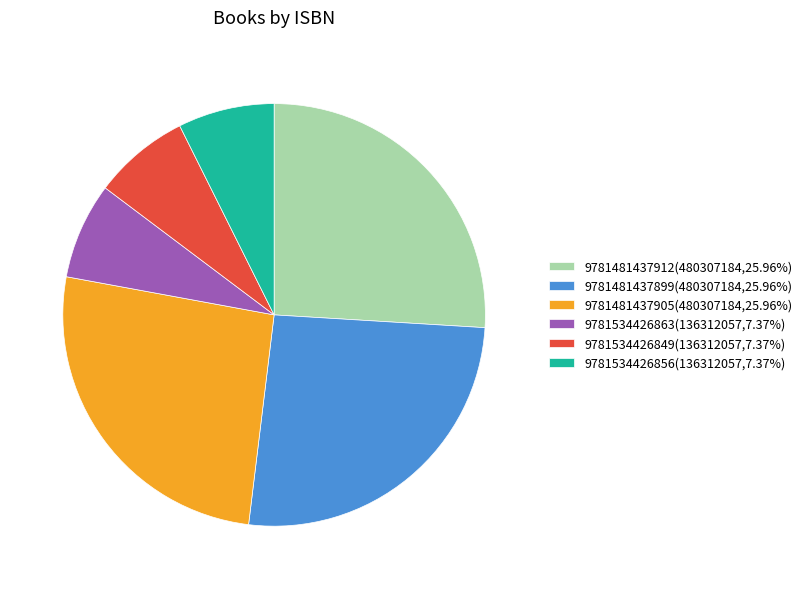

Approximately how many times larger is the value at 9781481437905(480307184,25.96%) compared to 9781534426856(136312057,7.37%)?

3.5